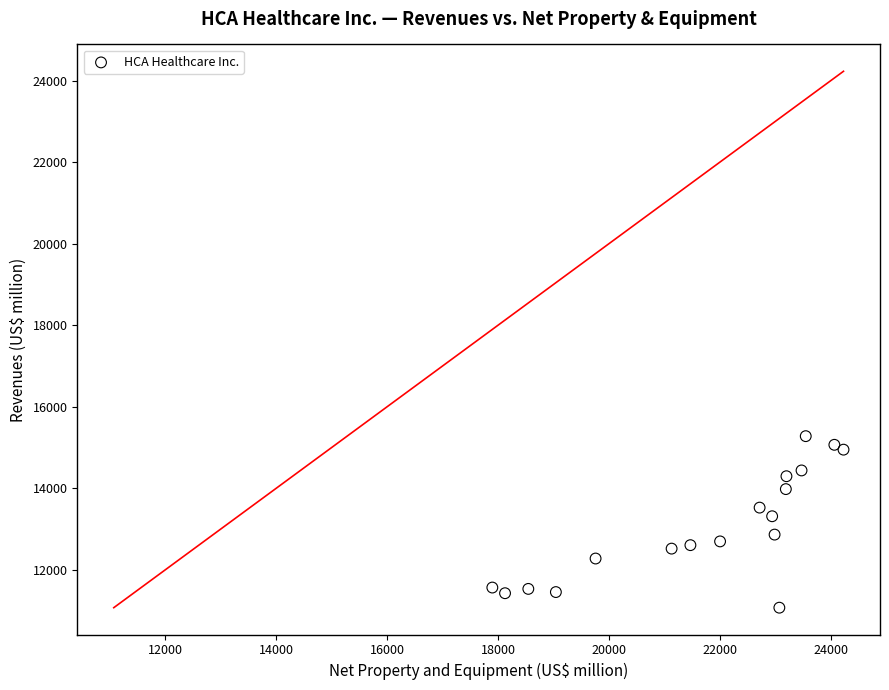

What is the range of Y values (max minus min)?

4208